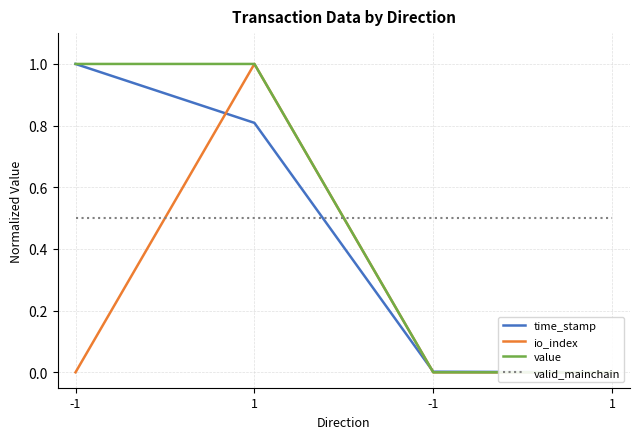

What is the difference between the highest and lowest values at 1?

0.5